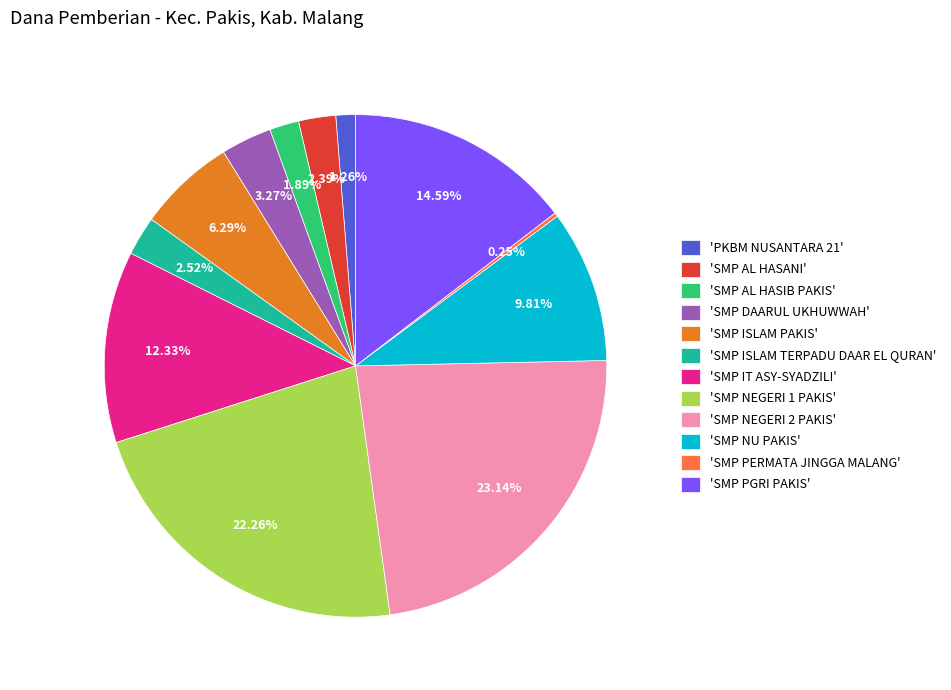

Is there any slice that represents more than half of the pie?

No